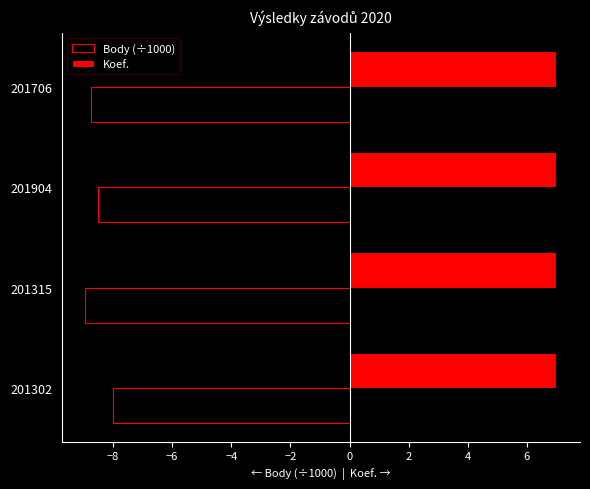

Is it true that Body (÷1000) equals -8.9 at 201315?

True